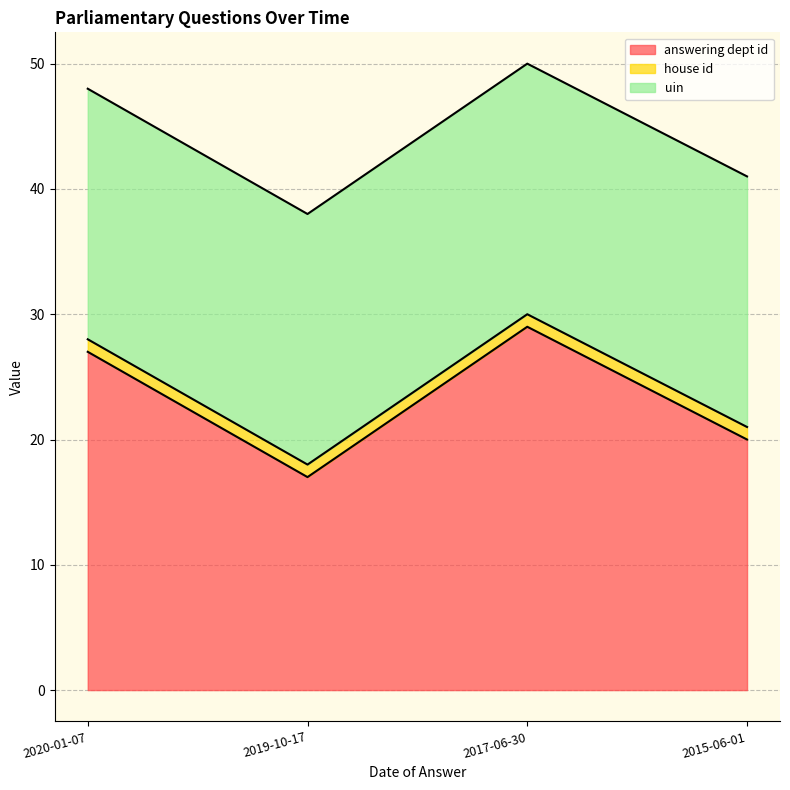

What is the sum of all answering dept id values?

93